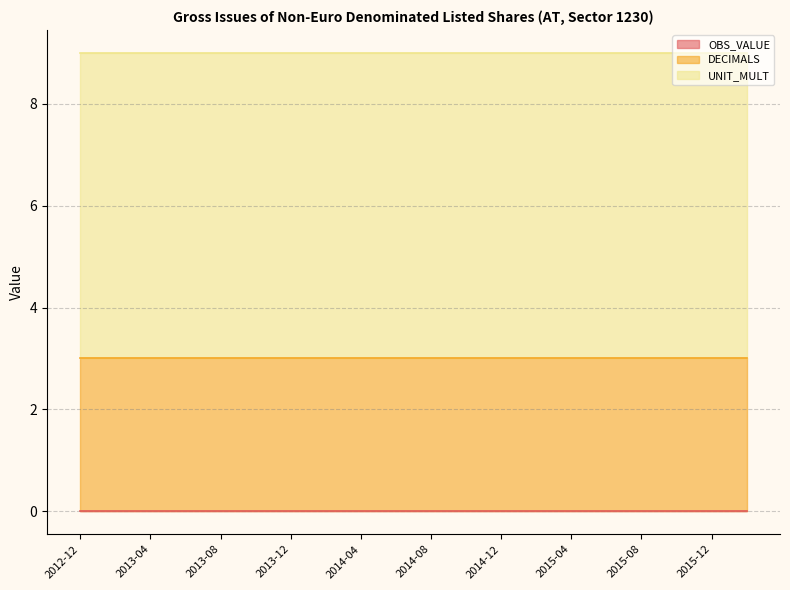

Which series has the widest spread of values?

OBS_VALUE